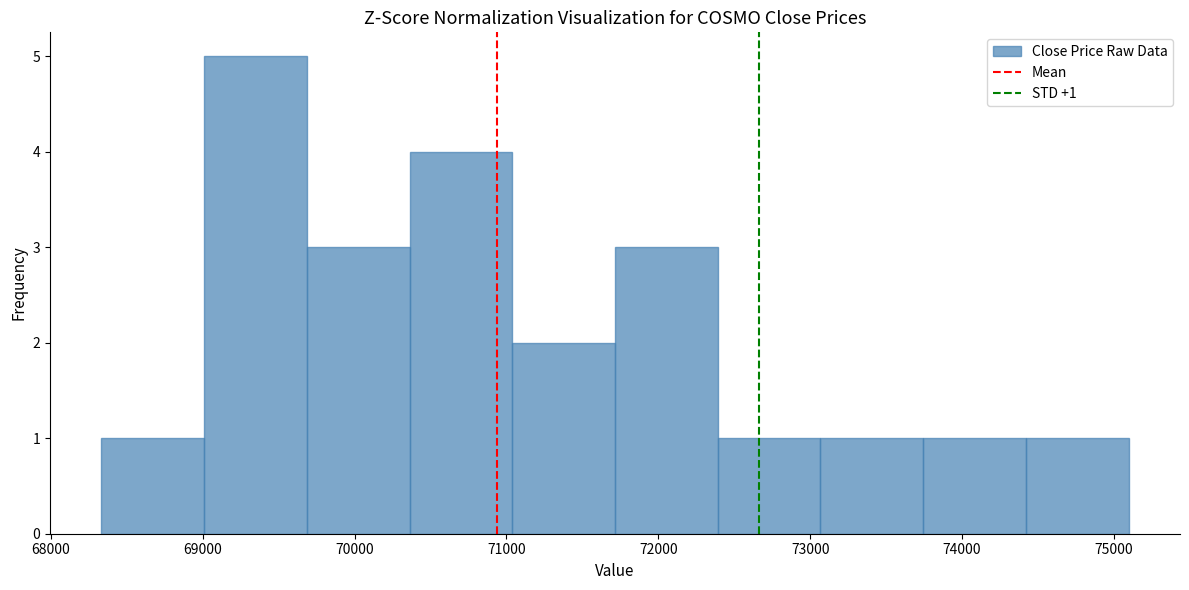

Which range on the x-axis has the tallest bar?

69000 to 69700